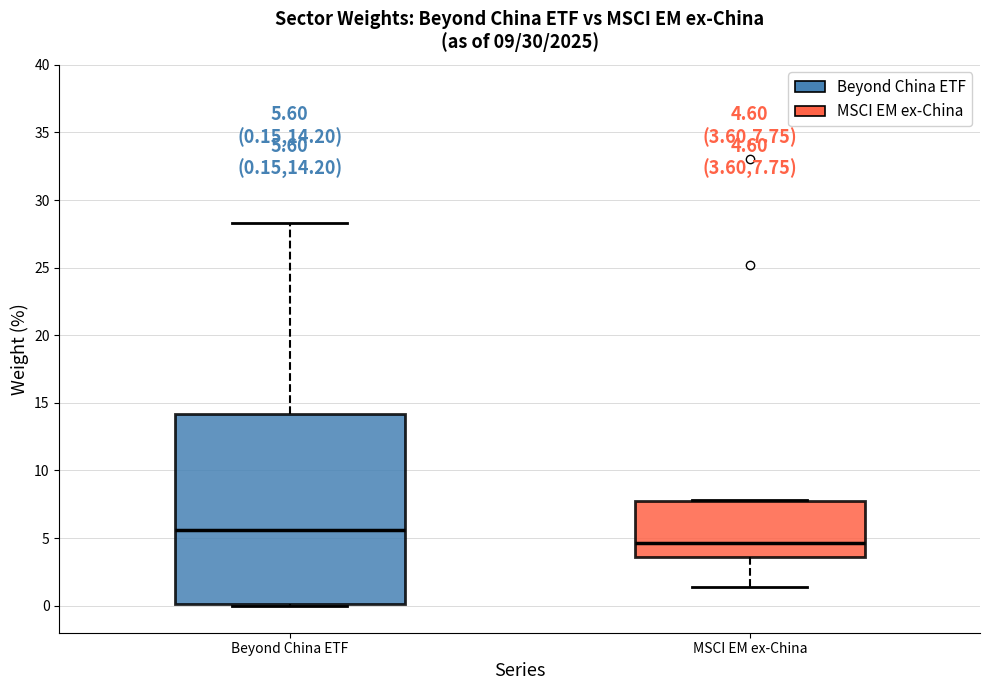

Which box's median line is the lowest?

MSCI EM ex-China